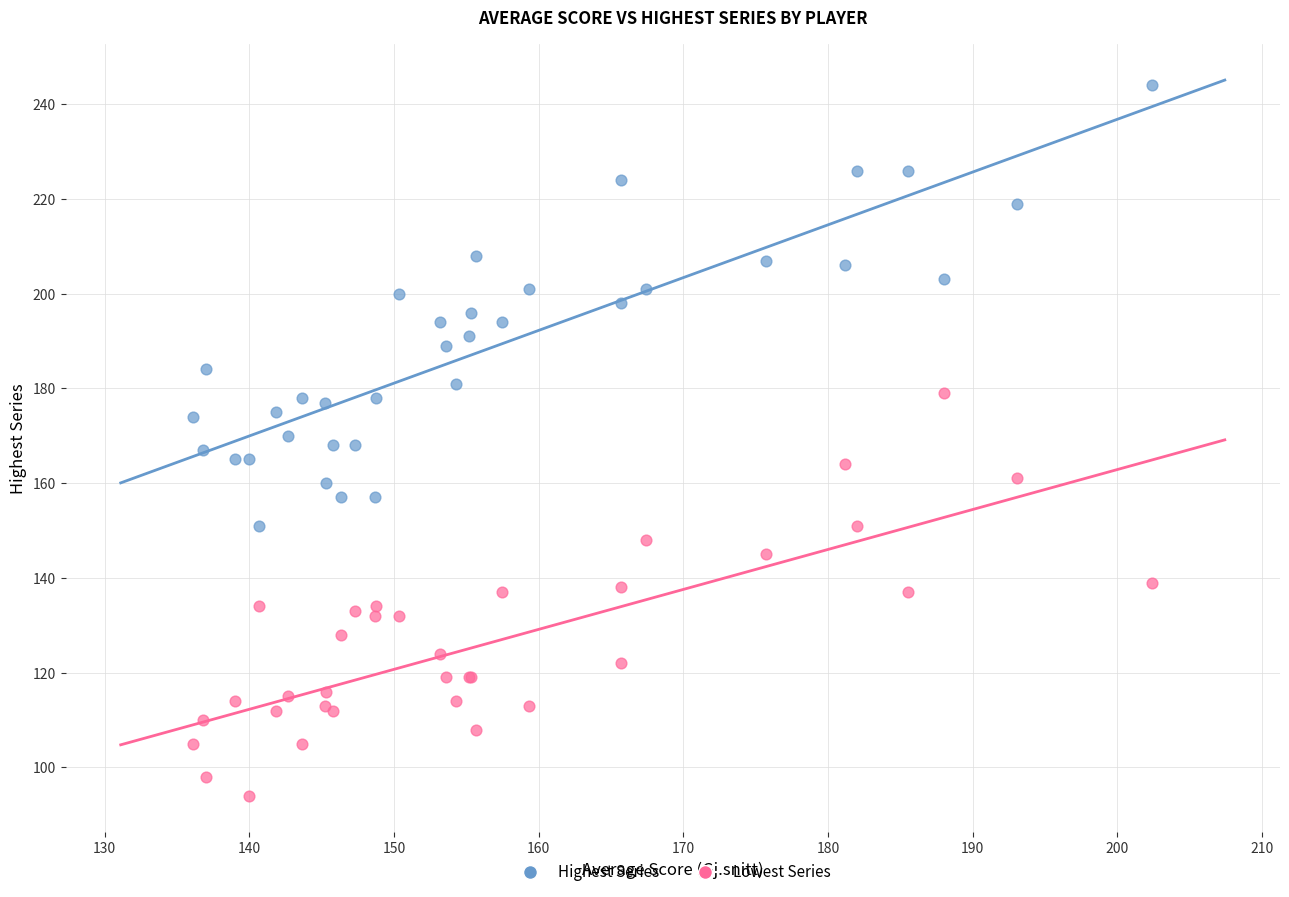

Which series reaches the maximum Y coordinate?

Highest Series